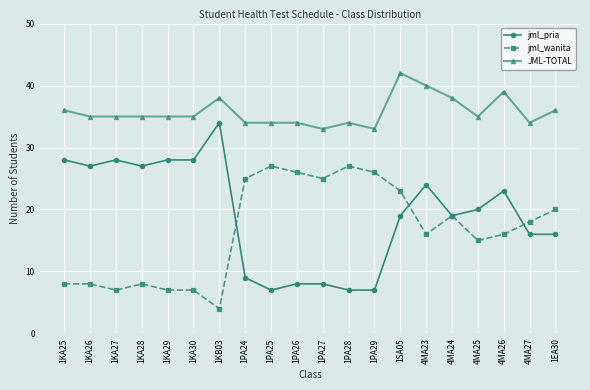

What are all the series names shown in the legend?

jml_pria, jml_wanita, JML-TOTAL